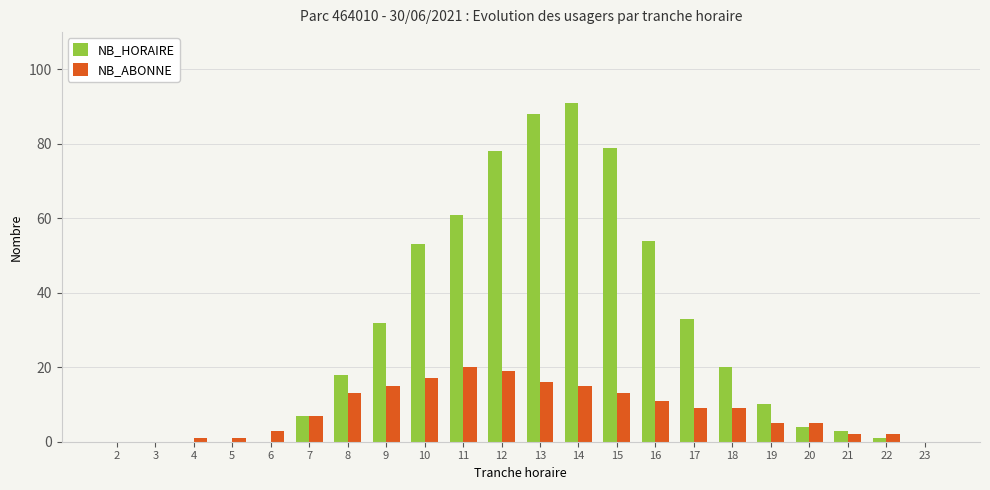

How many distinct data groups are displayed?

2